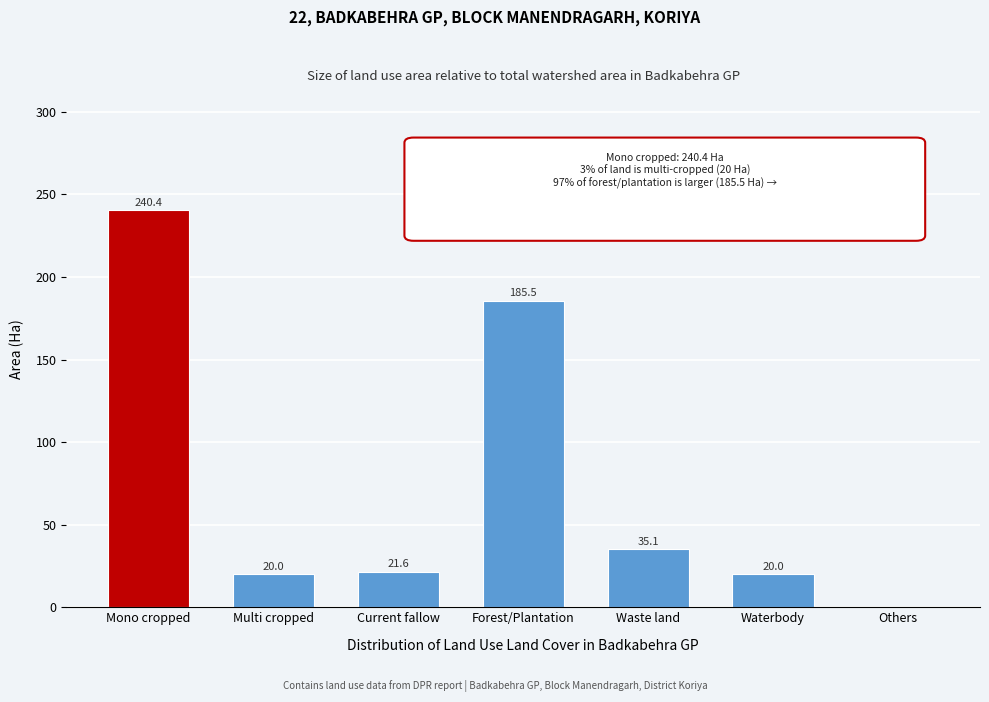

Reading right to left, what are all the values shown in this chart?

Others=0.0	Waterbody=20.0	Waste land=35.1	Forest/Plantation=185.5	Current fallow=21.6	Multi cropped=20.0	Mono cropped=240.4